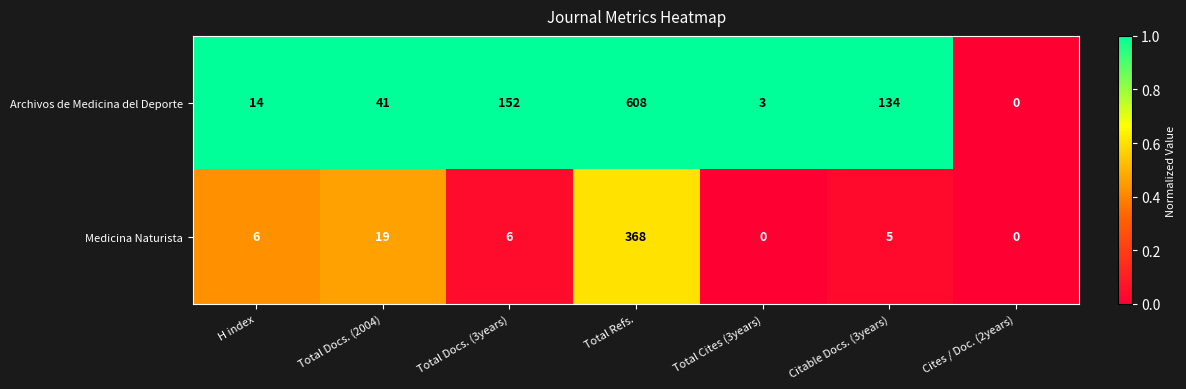

At which category is the sum across all series the highest?

Total Refs.